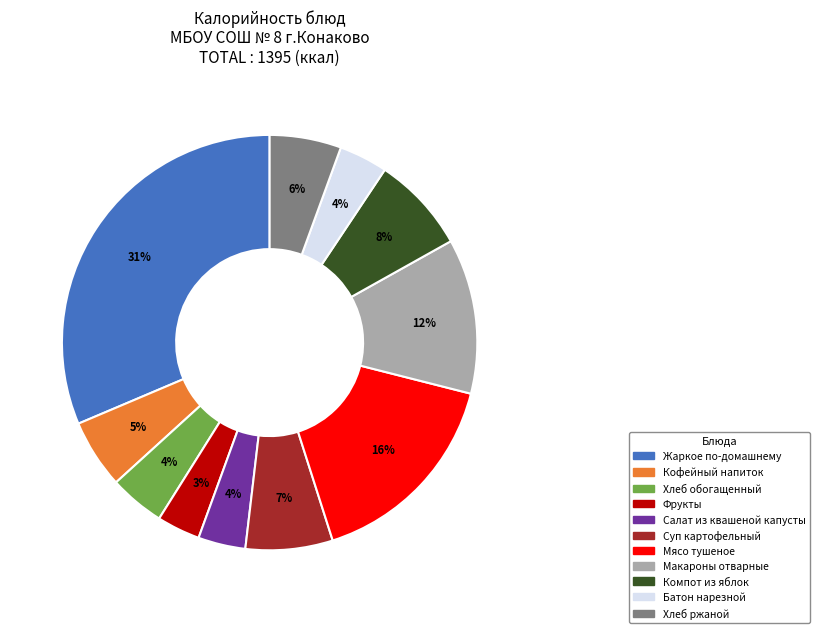

Which slice is the largest?

Жаркое по-домашнему